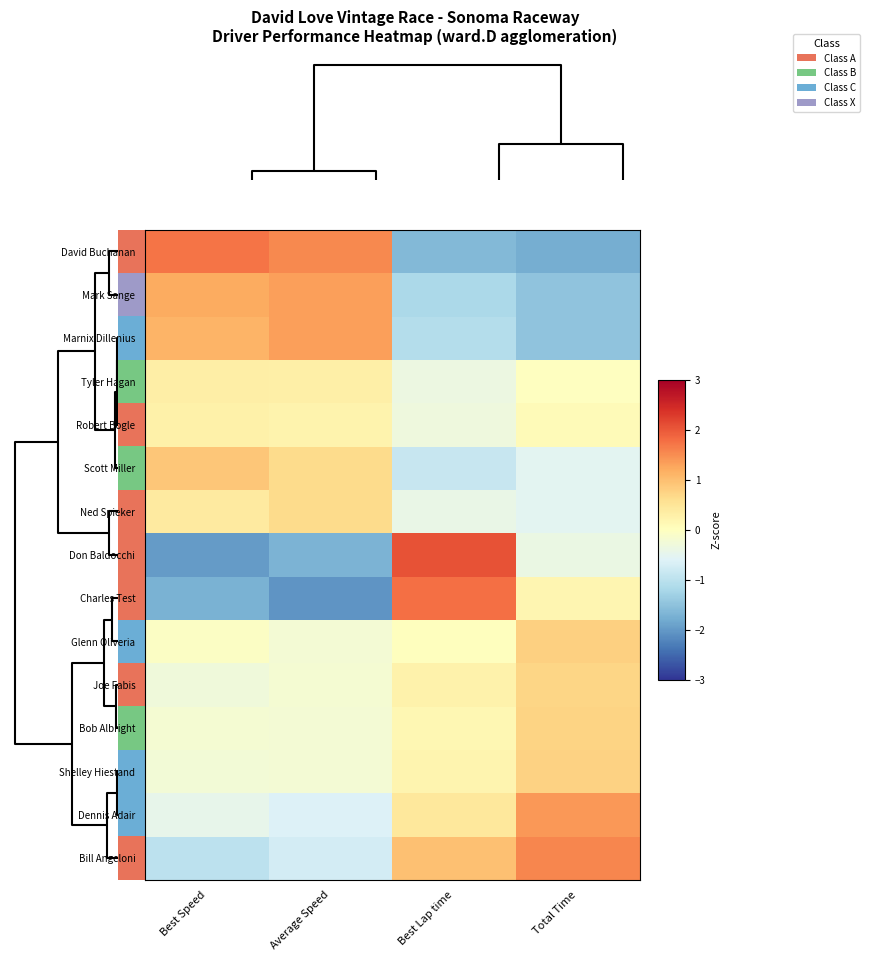

What is the minimum value for row_3?

-0.4